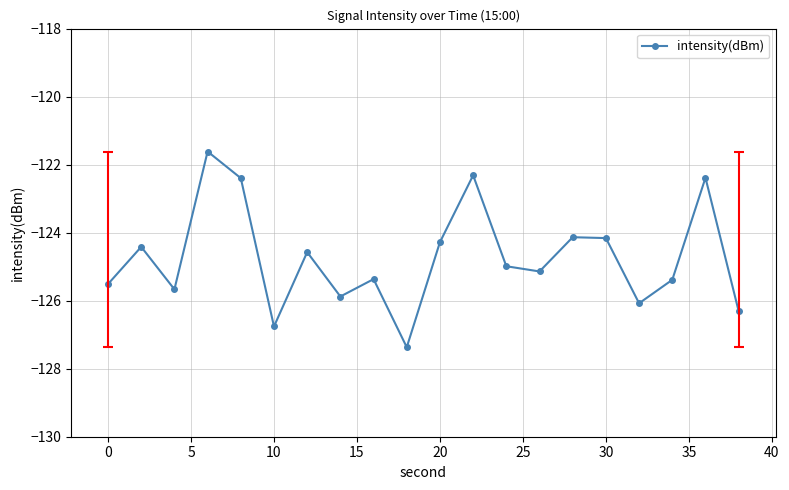

In intensity(dBm), how many points are higher than both neighbors (excluding endpoints)?

7